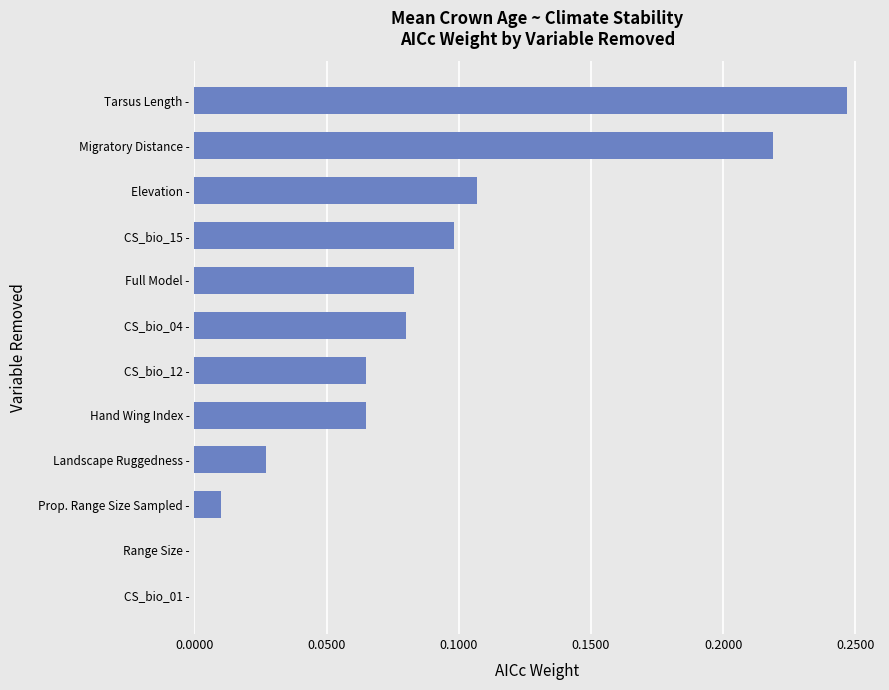

Are the bars horizontal?

Yes